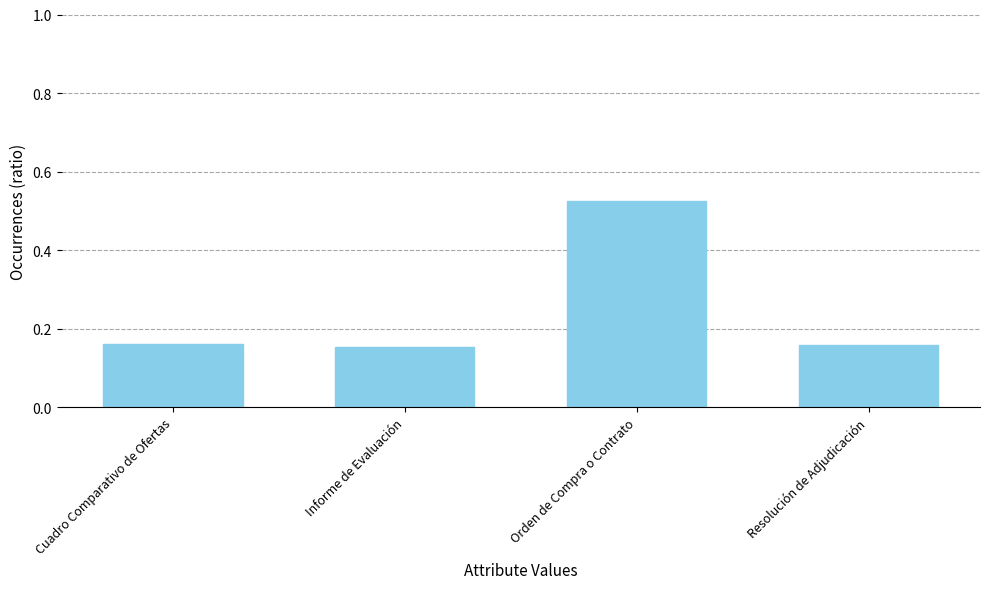

The value at Orden de Compra o Contrato is 0.9. True or false?

False